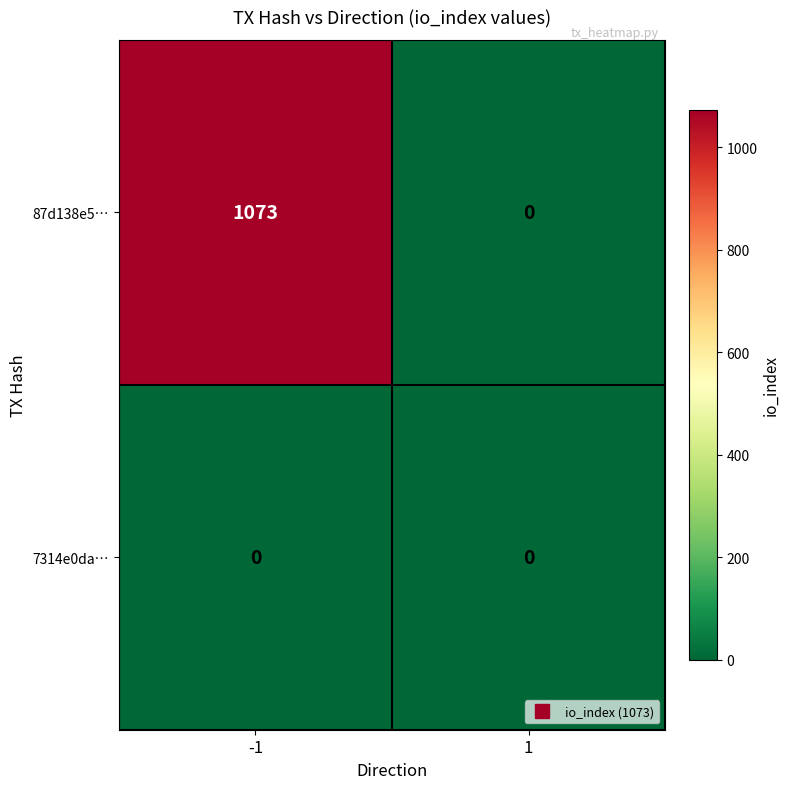

True or false: 87d138e5… has a value of 1073 at -1.

True